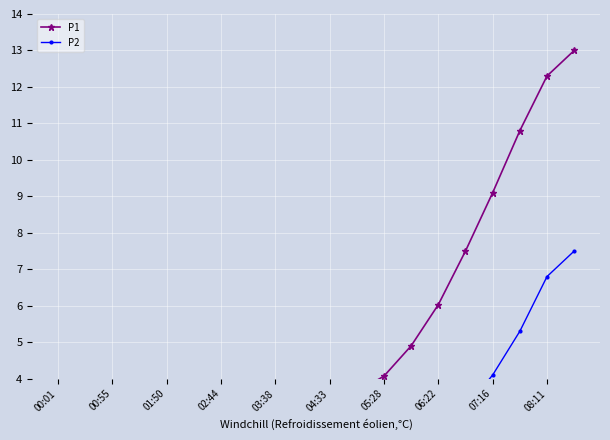

True or false: P2 and P1 cross at least once.

False